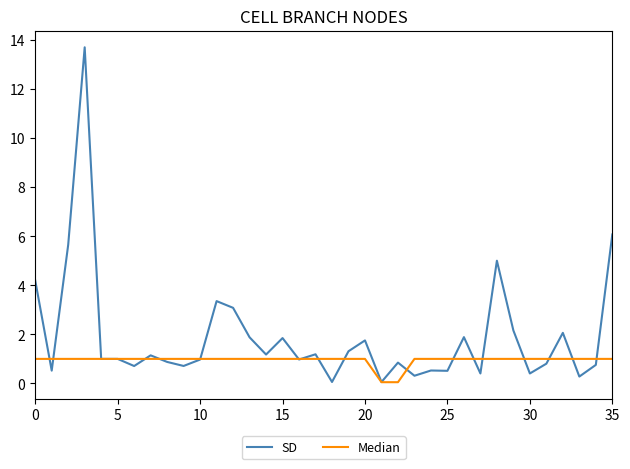

Which series has the largest range (max minus min)?

SD